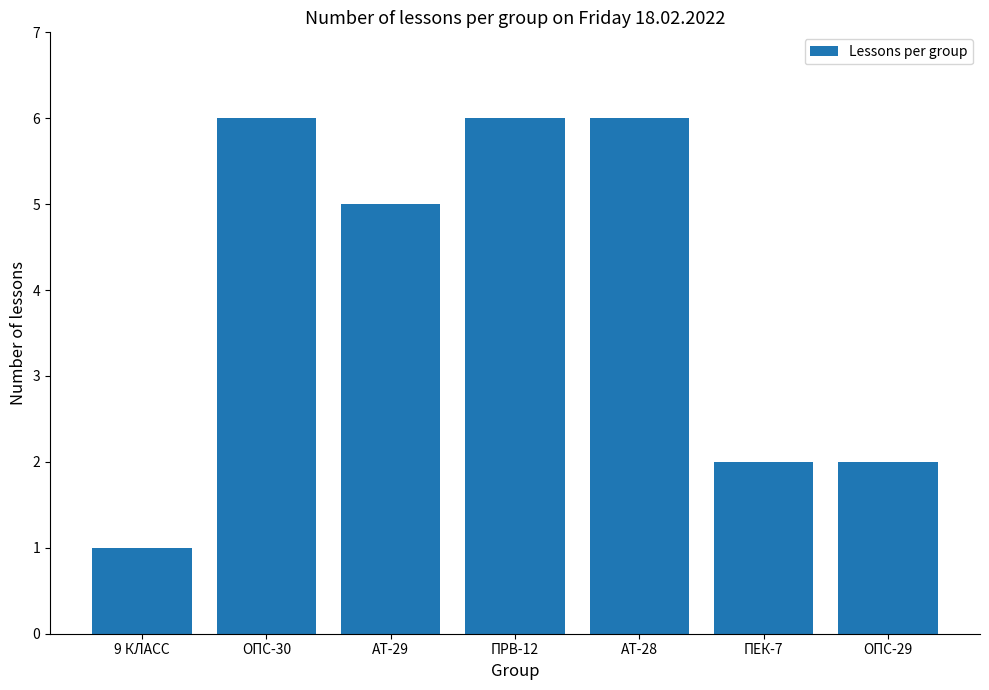

What is the label of the 7th bar from the left?

ОПС-29